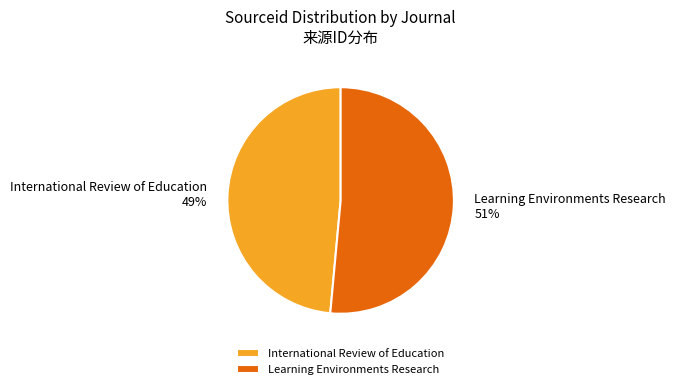

Rank the categories by value from highest to lowest.

Learning Environments Research, International Review of Education